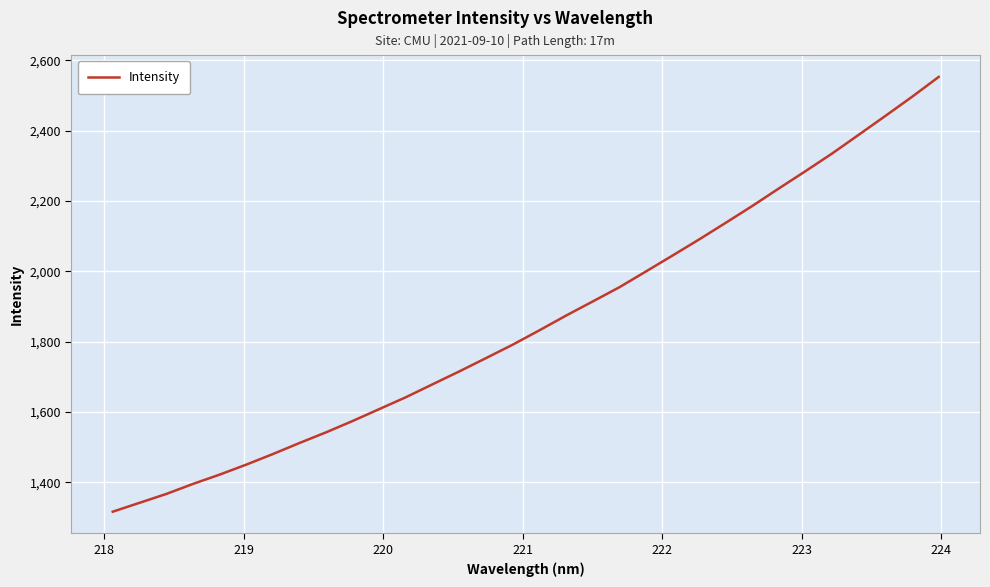

Reading right to left, list all the values displayed in this chart.

2552.4	2496.0	2441.8	2388.3	2335.0	2284.8	2235.7	2185.8	2137.8	2090.5	2044.7	1999.4	1954.4	1914.0	1873.9	1832.1	1791.4	1753.3	1715.6	1679.1	1642.4	1608.5	1574.7	1542.4	1512.0	1480.5	1450.4	1421.9	1395.5	1367.0	1341.9	1316.8